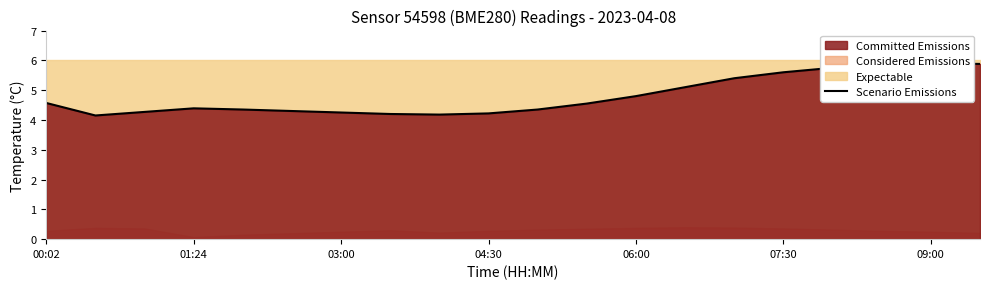

What is the change in value from 14 to 19?

+0.5